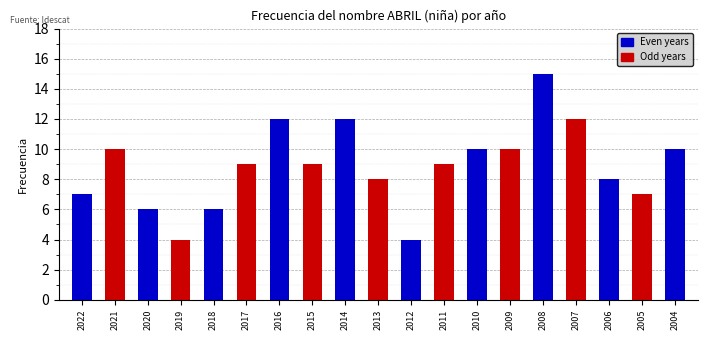

What is the change in value from 2017 to 2016?

+3